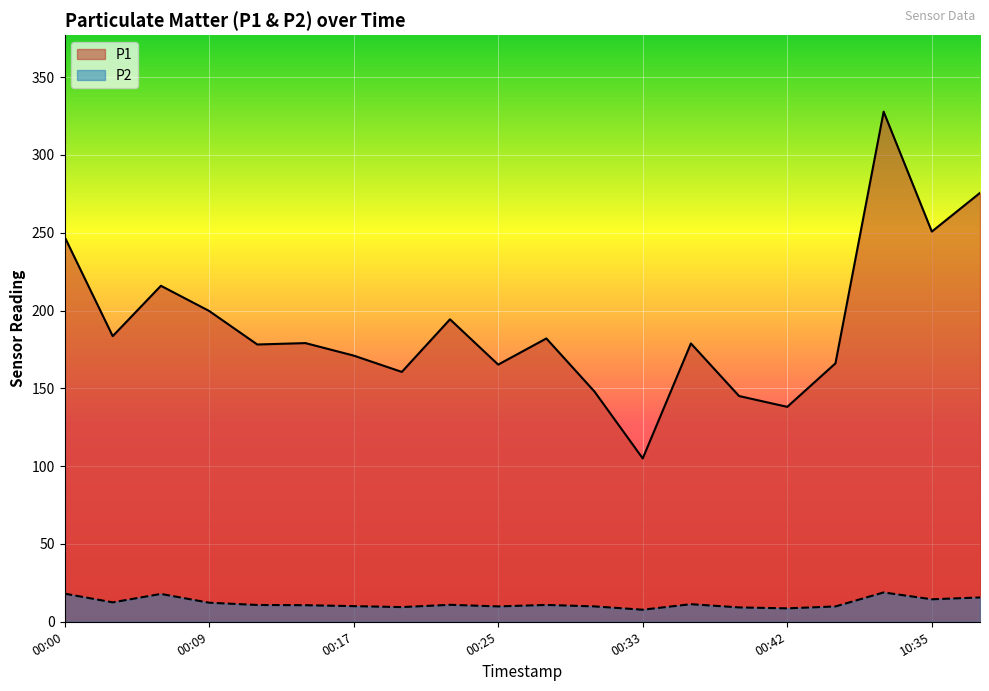

True or false: P1 and P2 cross at least once.

False